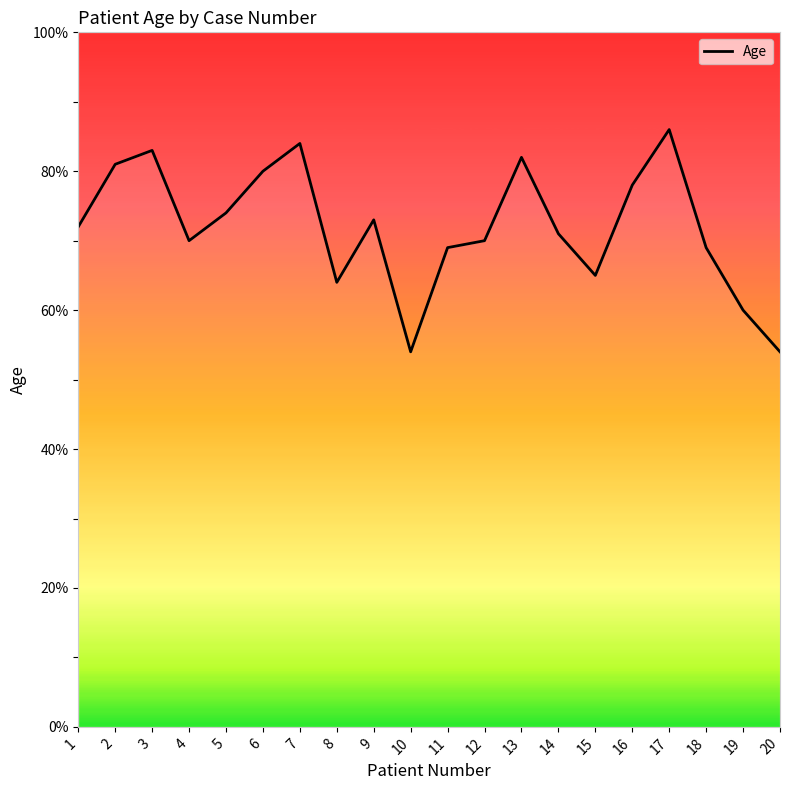

Reading right to left, what are all the values shown in this chart?

54	60	69	86	78	65	71	82	70	69	54	73	64	84	80	74	70	83	81	72